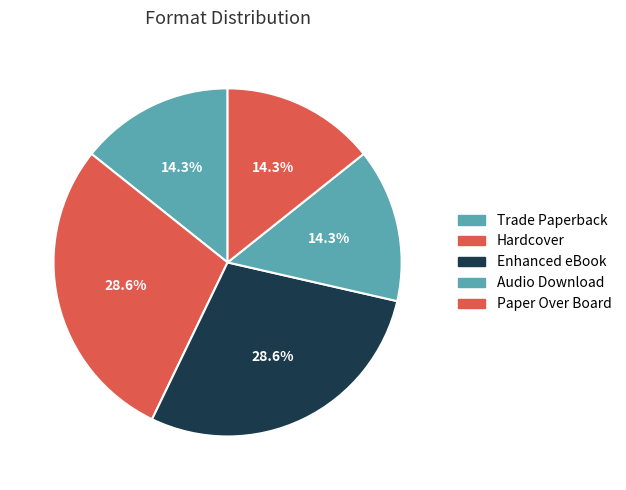

To the nearest percent, what is the difference between the largest and smallest slice percentages?

14%